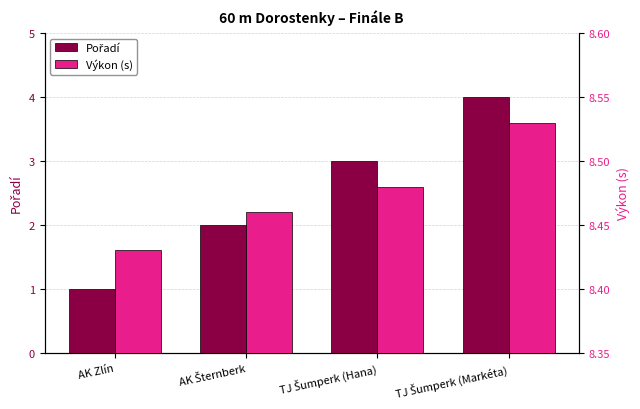

Is it true that Pořadí equals 6.4 at TJ Šumperk (Markéta)?

False